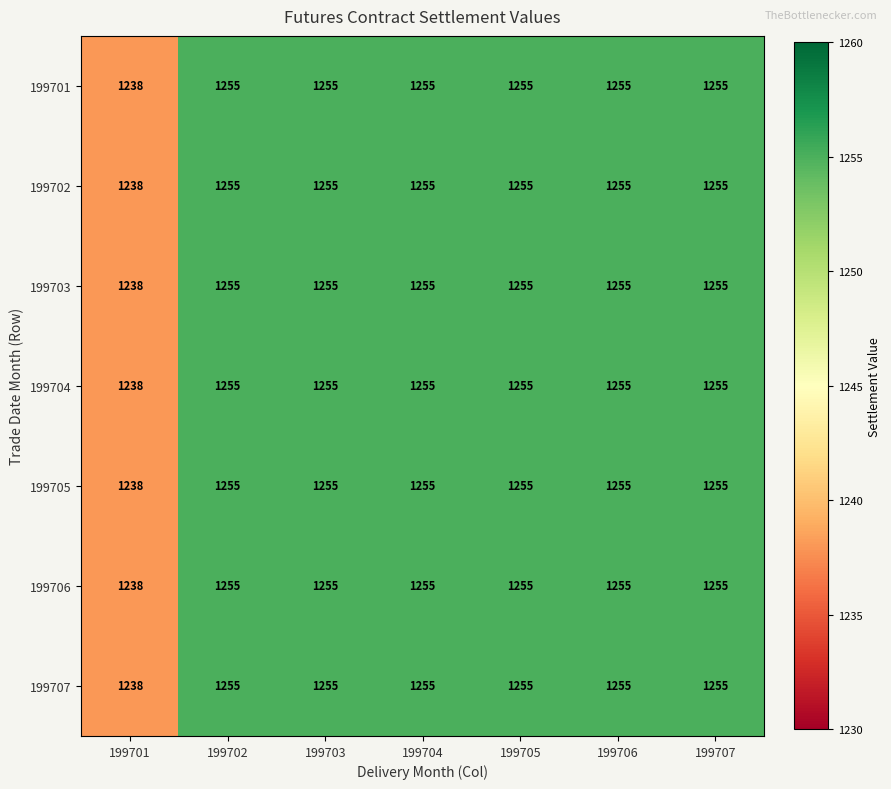

What is the sum of all 199701 values?

8768